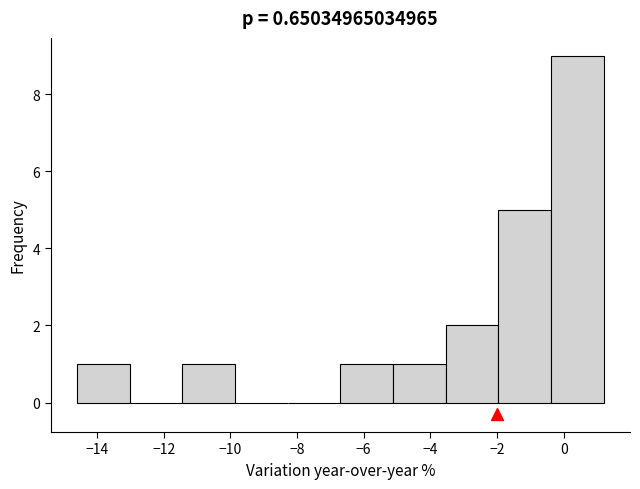

Reading left to right, transcribe this chart: for each bar, give the range it covers on the x-axis and its height. Neither the bar edges nor the heights are printed on the chart, so give them approximately, as read against the axes.

-14.60 to -13.02: 1
-13.02 to -11.44: 0
-11.44 to -9.86: 1
-9.86 to -8.28: 0
-8.28 to -6.70: 0
-6.70 to -5.12: 1
-5.12 to -3.54: 1
-3.54 to -1.96: 2
-1.96 to -0.38: 5
-0.38 to 1.20: 9